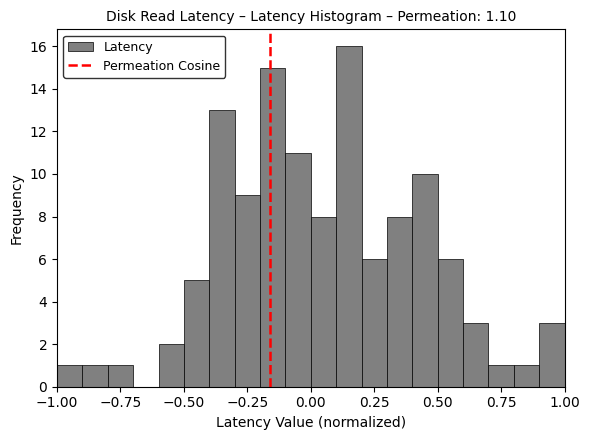

Around what value on the x-axis is the tallest bar? Give the approximate position of its centre, as read against the axis.

0.15